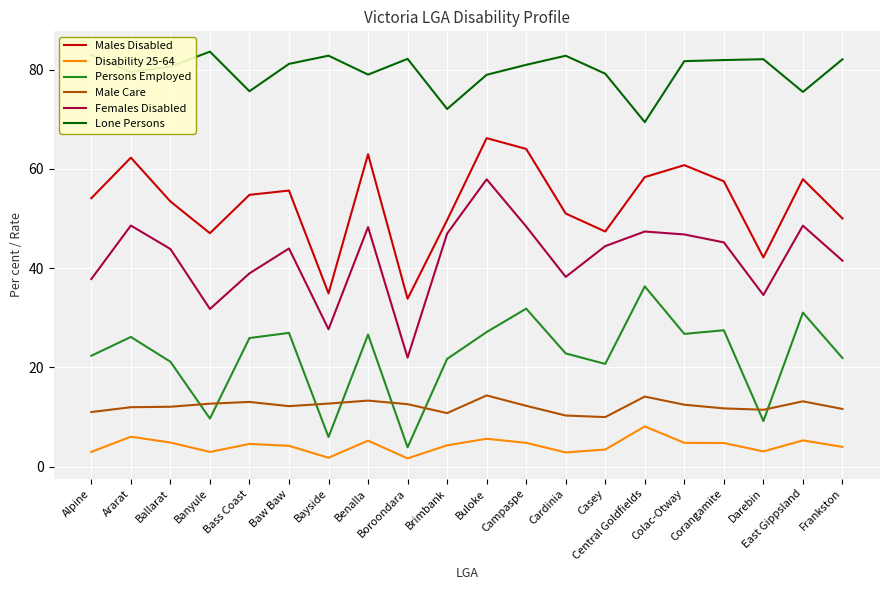

At how many categories does at least one series exceed 78?

16